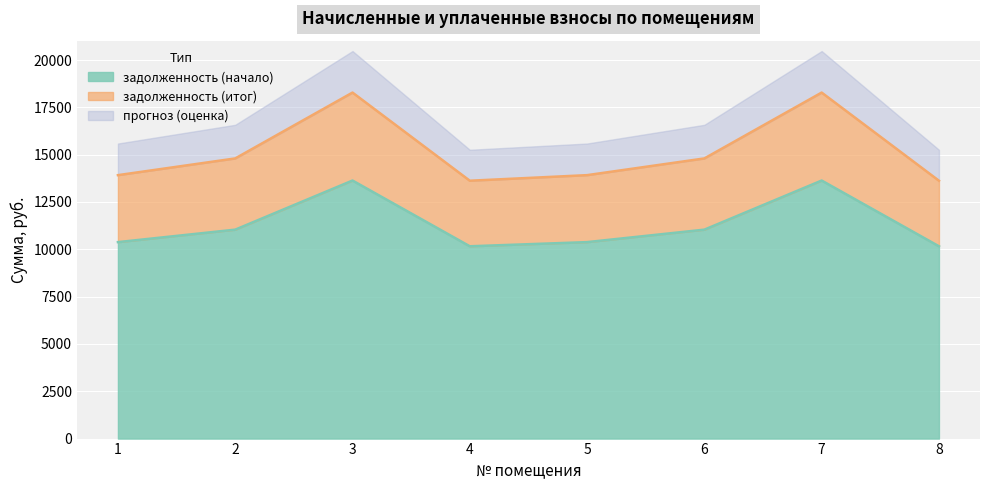

The value of задолженность (начало) at 4 is 17466.6. True or false?

False